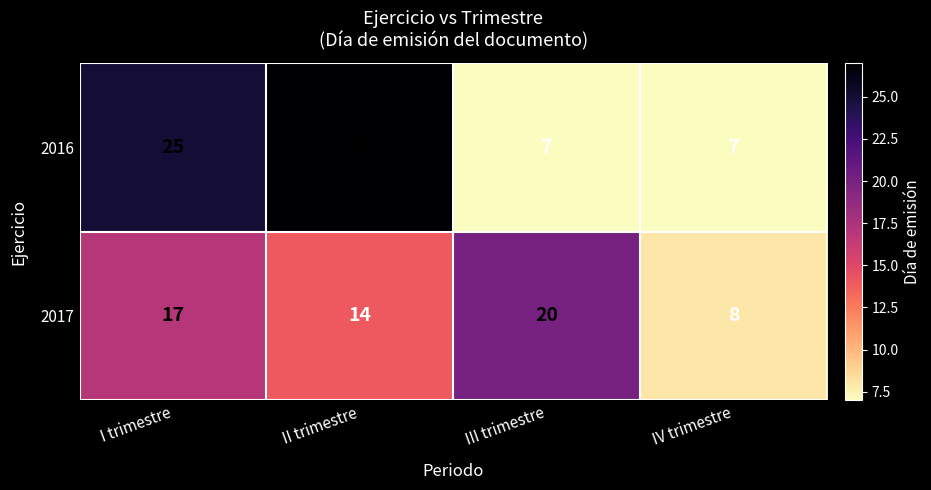

True or false: 2016 has a value of 7 at IV trimestre.

True